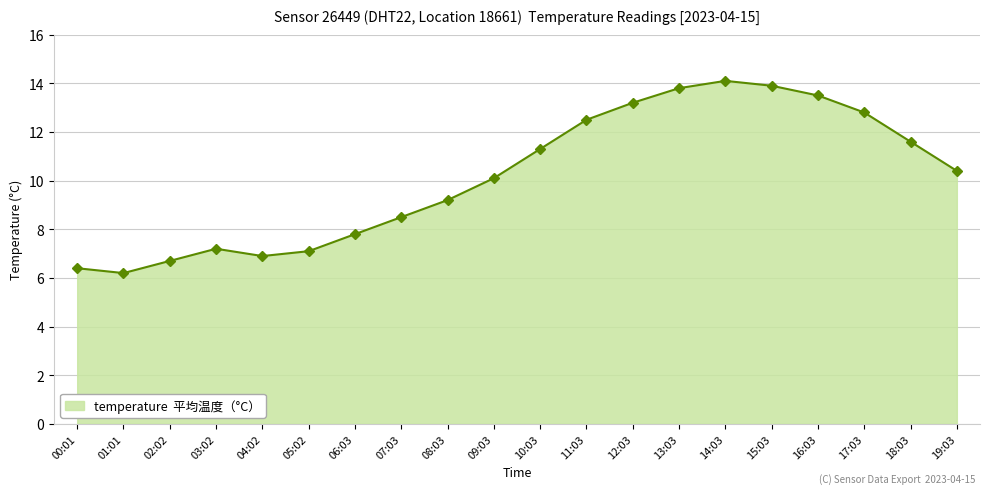

What is the value of the 19th point from the left?

11.6